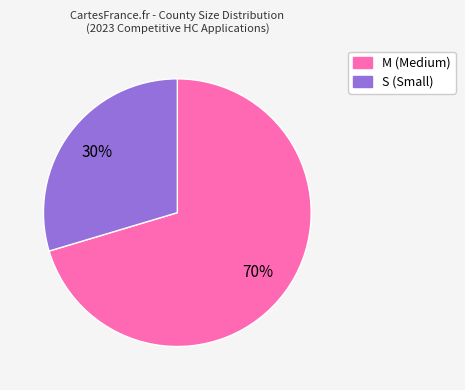

How many segments does this pie chart have?

2